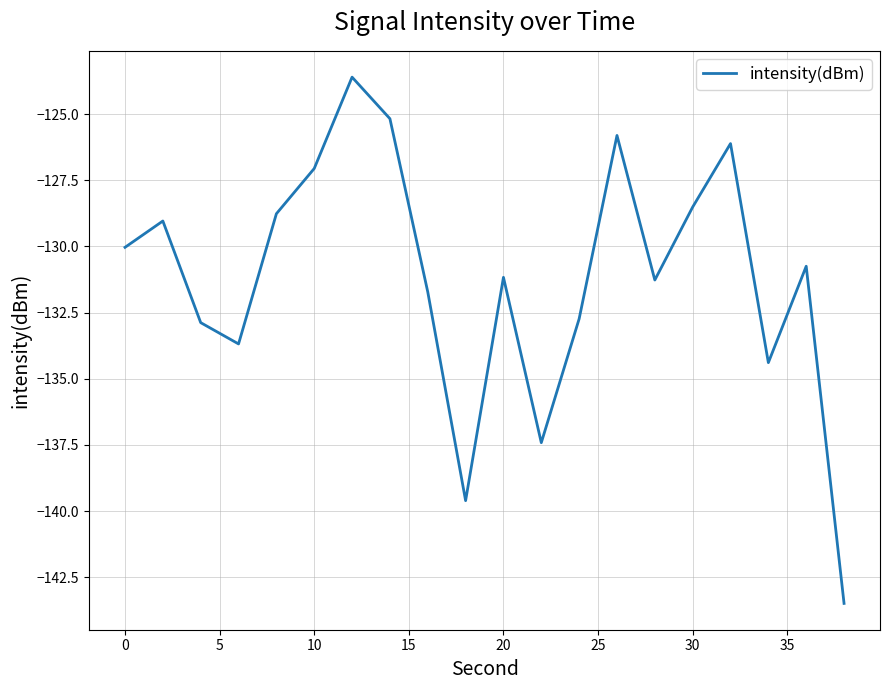

What is the difference between the maximum and minimum values?

19.9